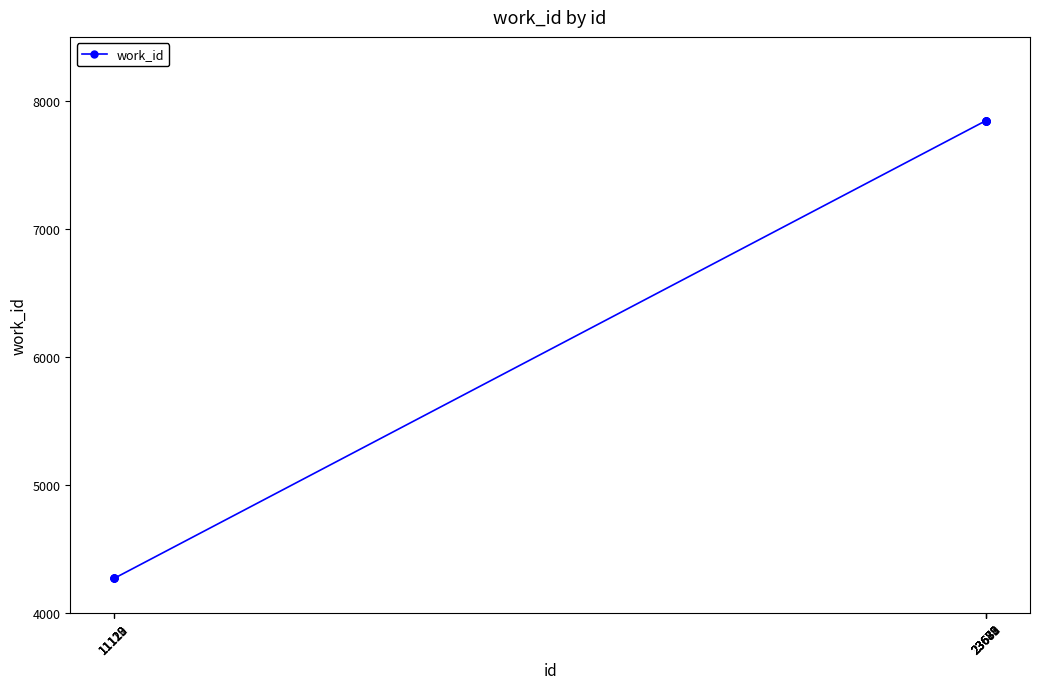

What is the value of the 9th point from the left?

7846